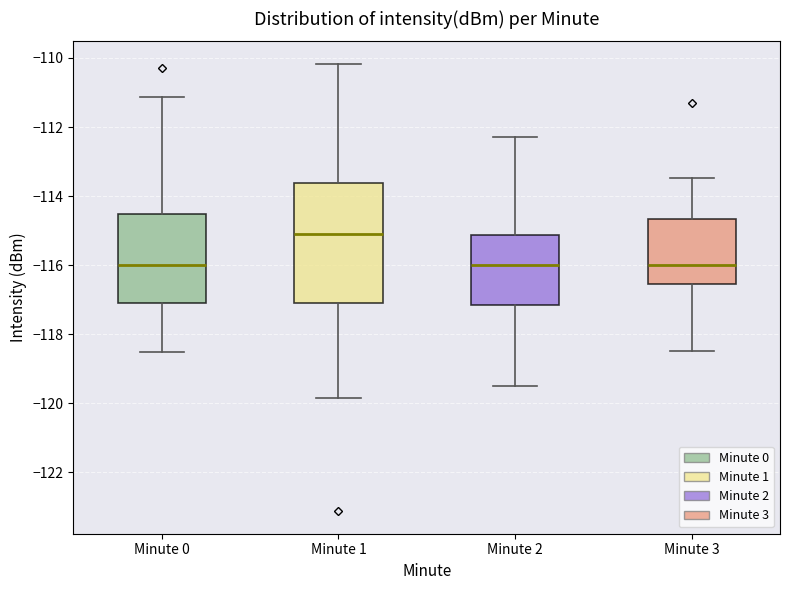

Comparing the boxes themselves (not the whiskers), which one is the tallest?

Minute 1